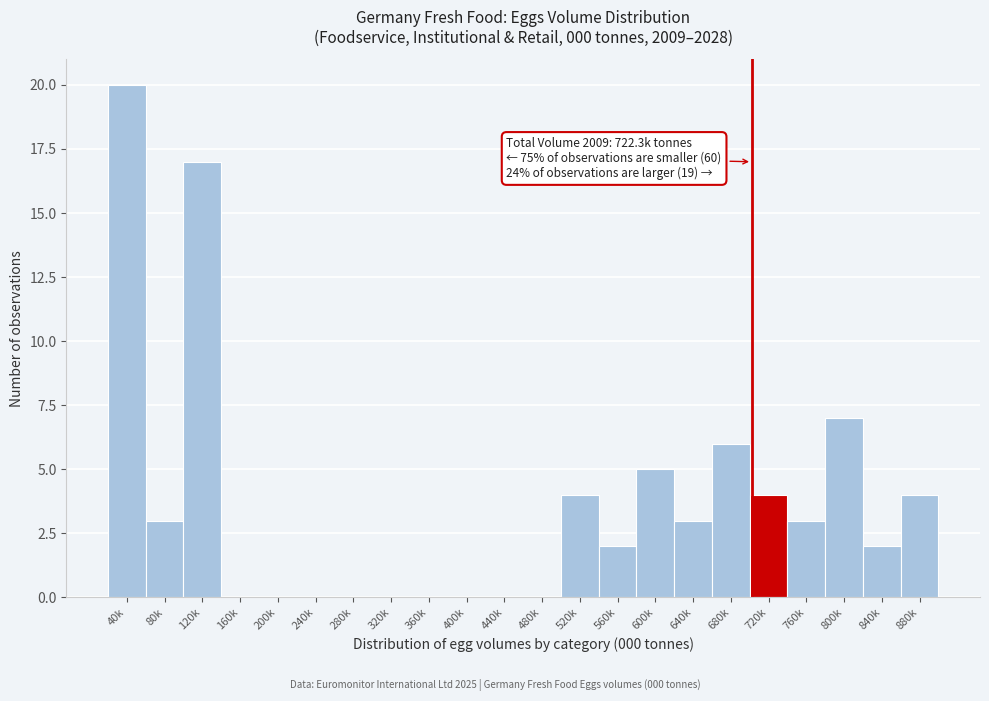

Reading left to right, extract all data points from this chart.

40k=20	80k=3	120k=17	160k=0	200k=0	240k=0	280k=0	320k=0	360k=0	400k=0	440k=0	480k=0	520k=4	560k=2	600k=5	640k=3	680k=6	720k=4	760k=3	800k=7	840k=2	880k=4